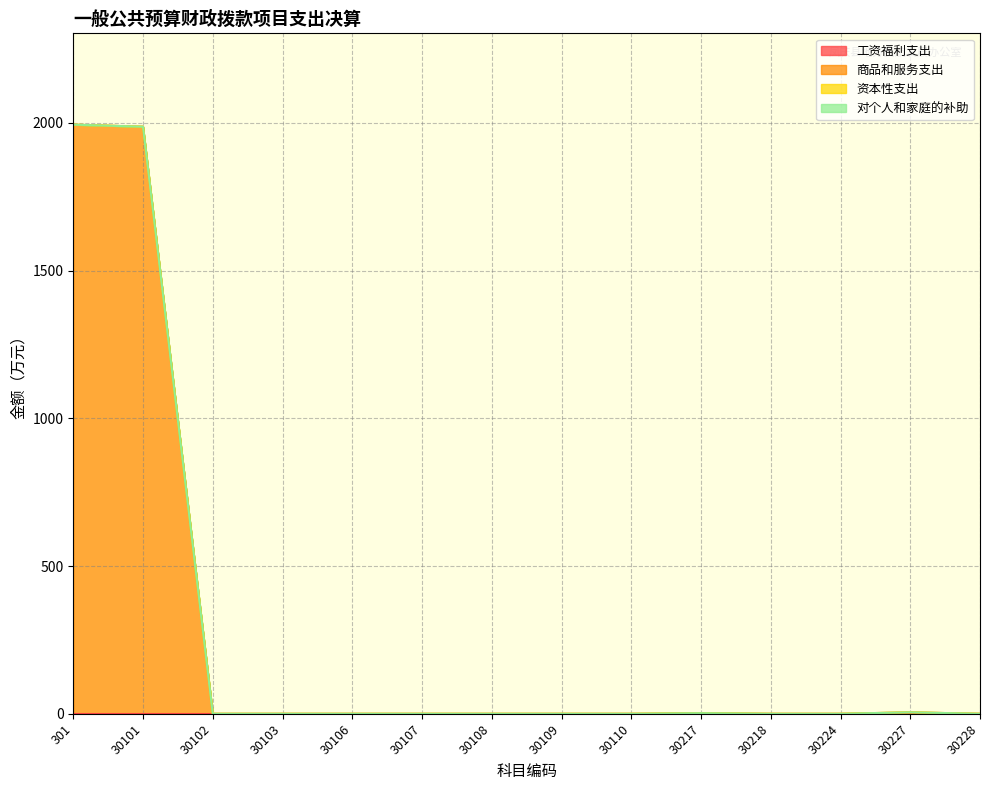

True or false: 对个人和家庭的补助 has more than 1 points higher than both neighbors.

False